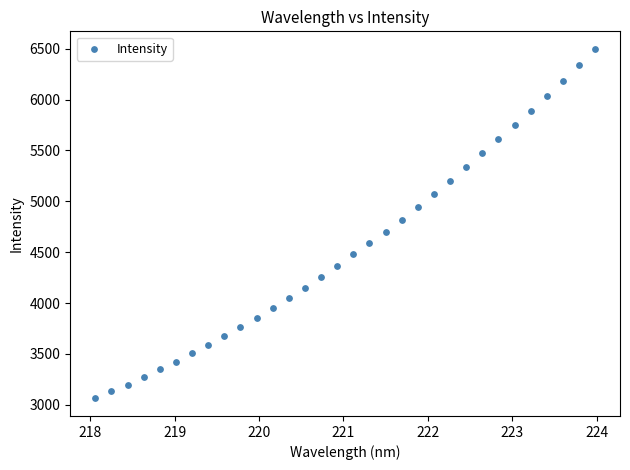

What is the range of X values (max minus min)?

5.9